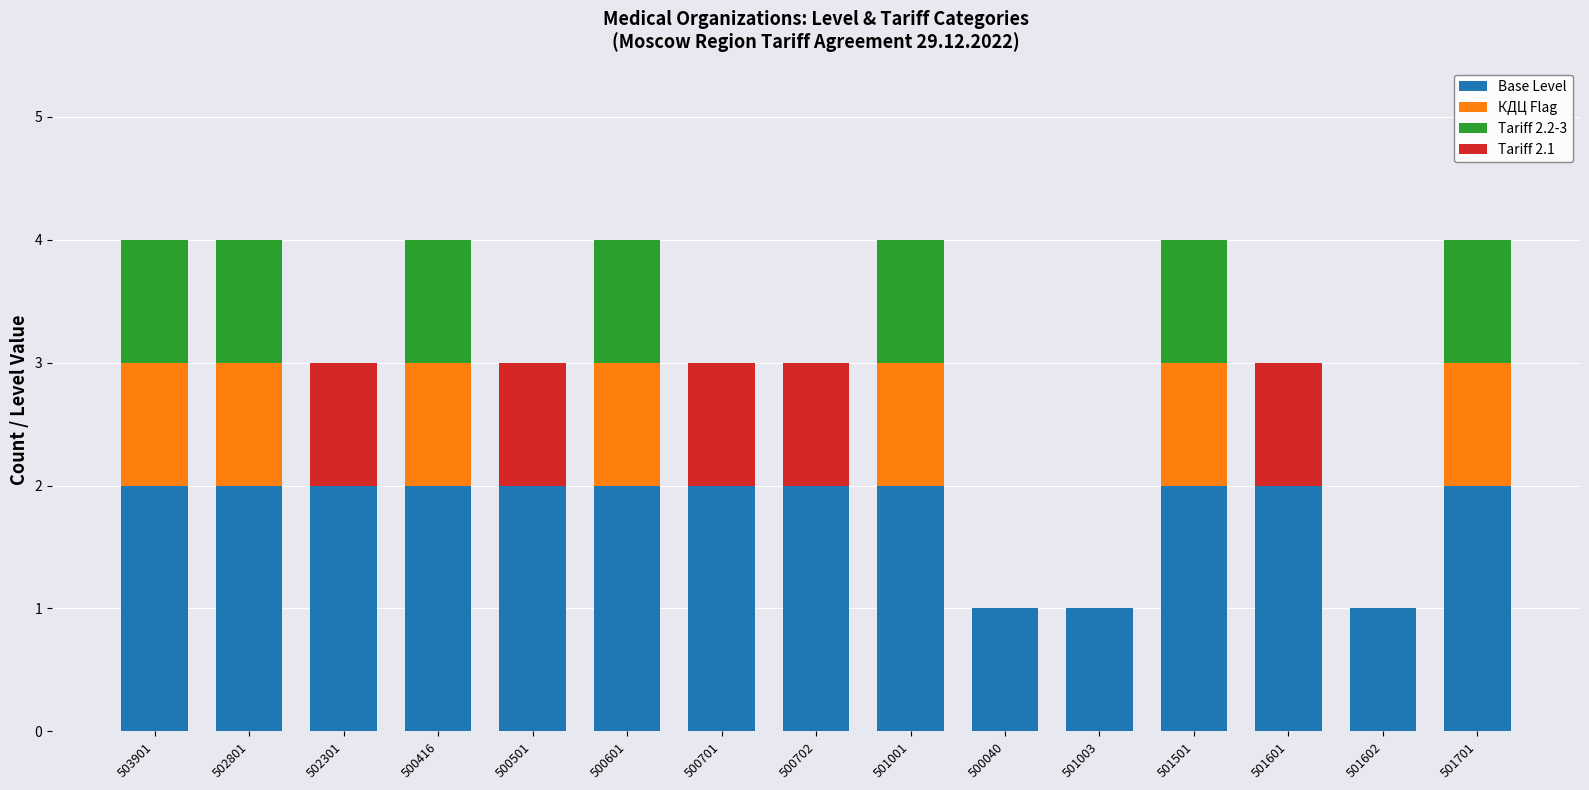

The value of Base Level at 500416 is 2. True or false?

True